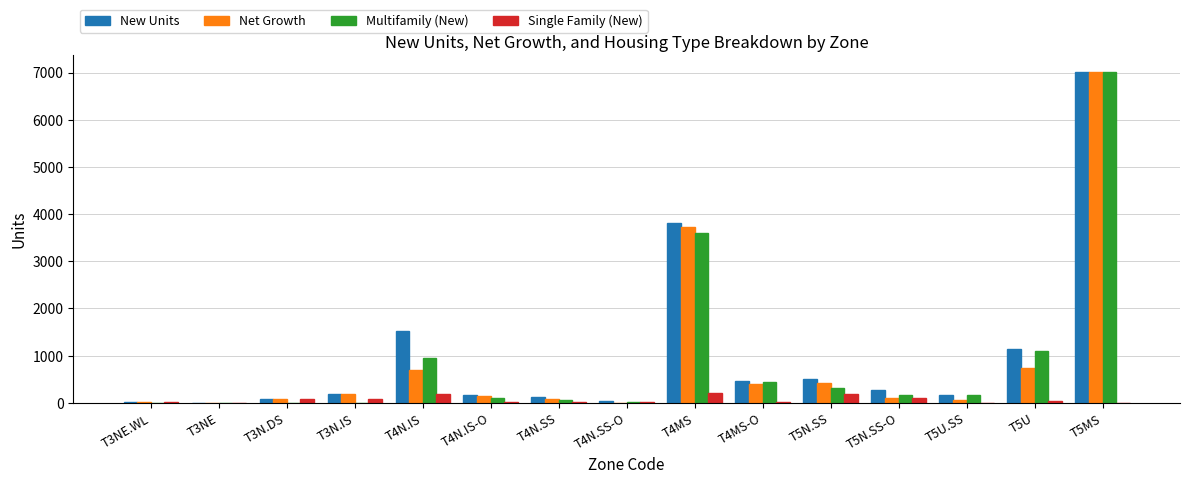

Is it true that Multifamily (New) equals 62.8 at T4N.SS?

True